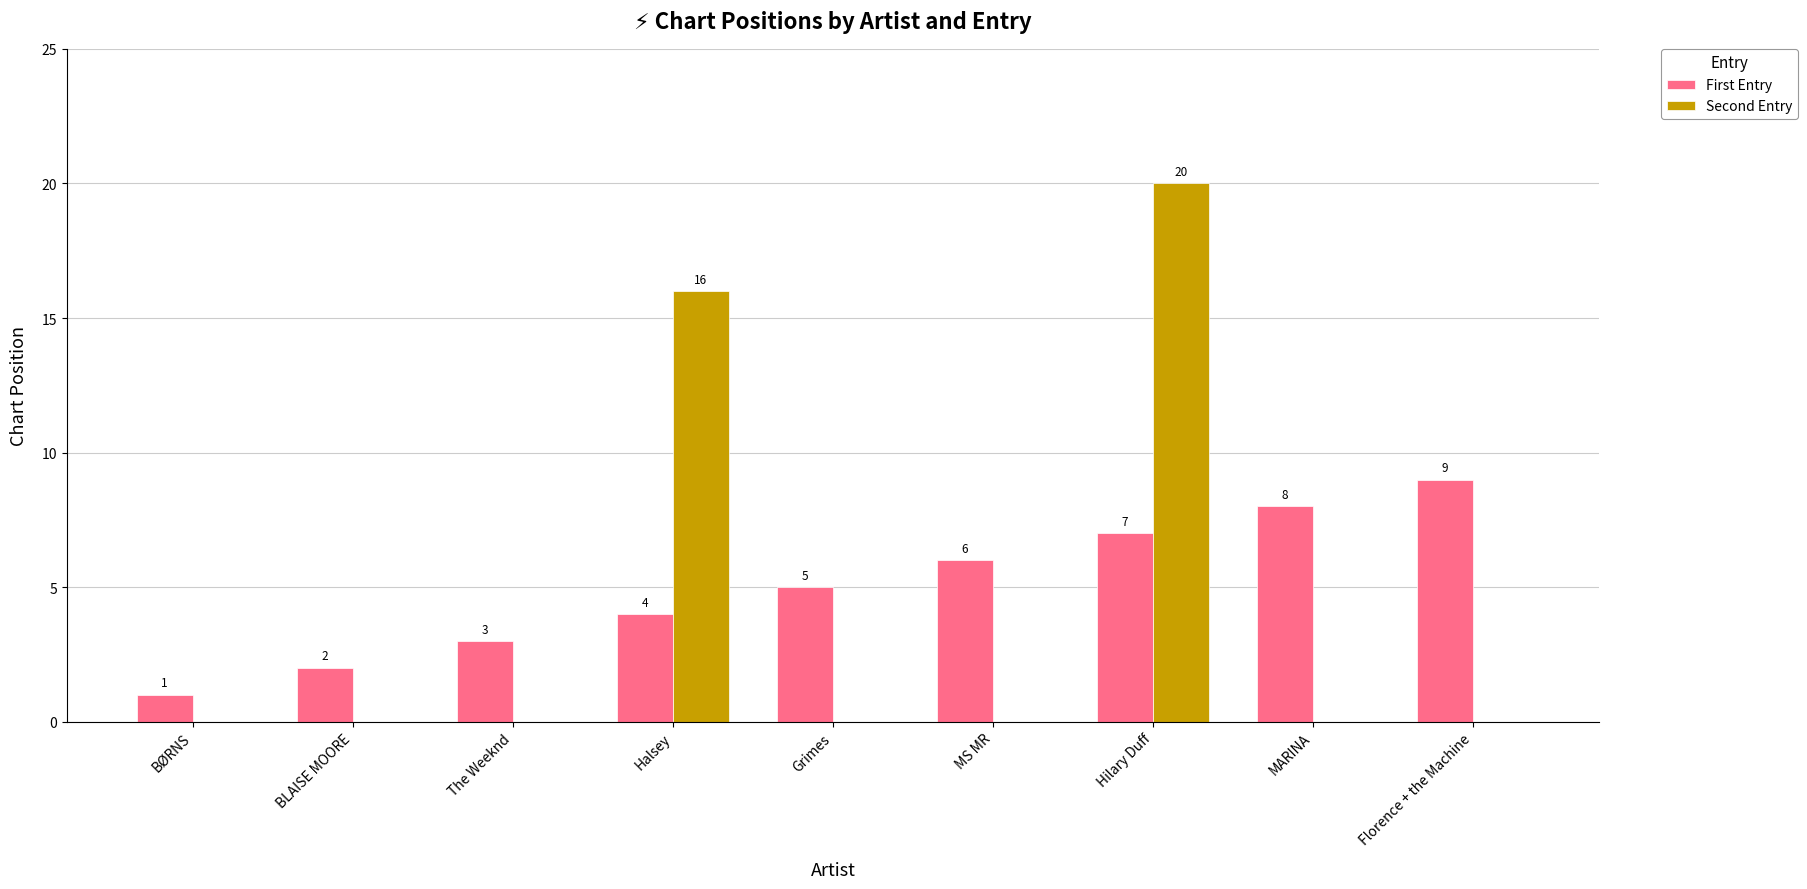

At which category is the sum across all series the highest?

Hilary Duff